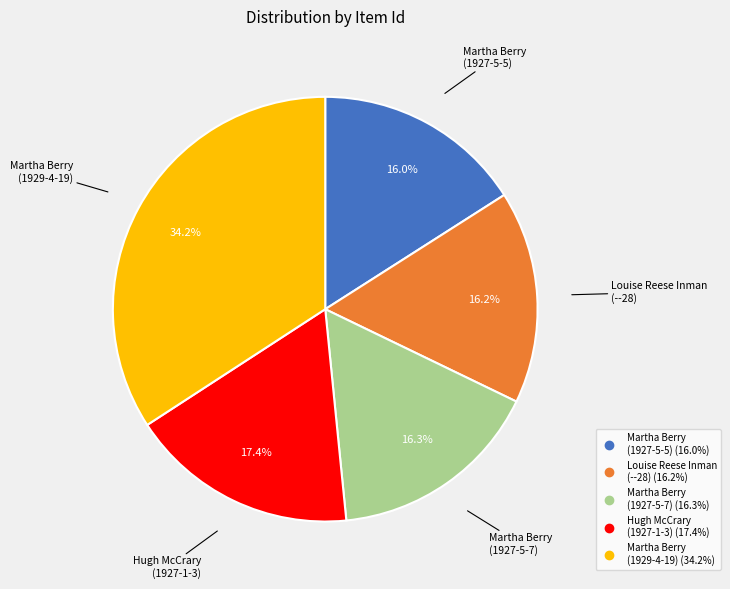

Which slice is the largest?

Martha Berry (1929-4-19)